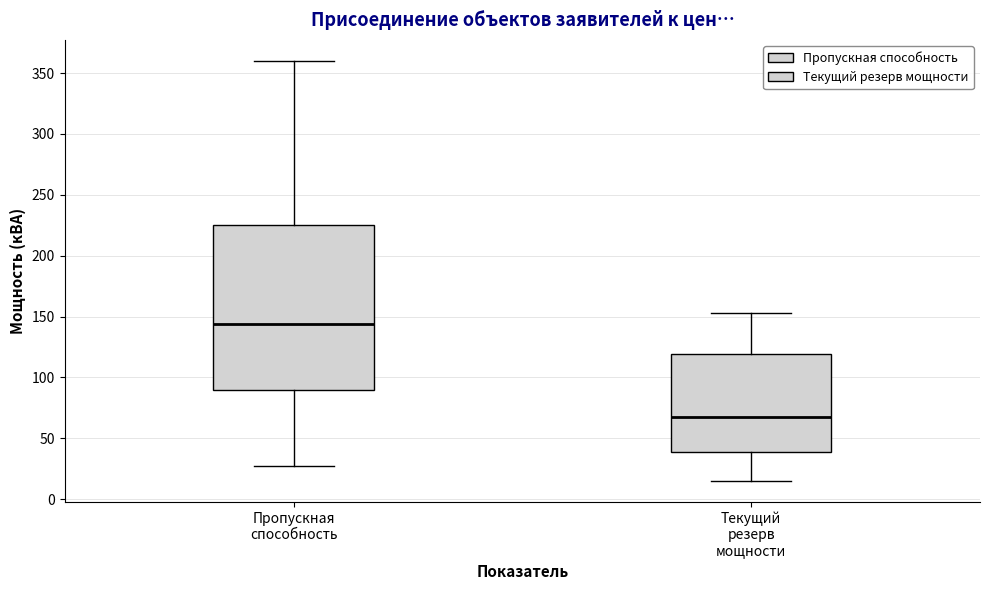

Reading left to right, transcribe this box plot: for each box, give where its median line is, the range the box spans, and where its two whiskers end, as read against the y-axis. The values are not printed on the chart, so give them approximately, as read against the axis.

Пропускная способность: median 145, box 90 to 225, whiskers 25 to 360
Текущий резерв мощности: median 70, box 40 to 120, whiskers 15 to 155